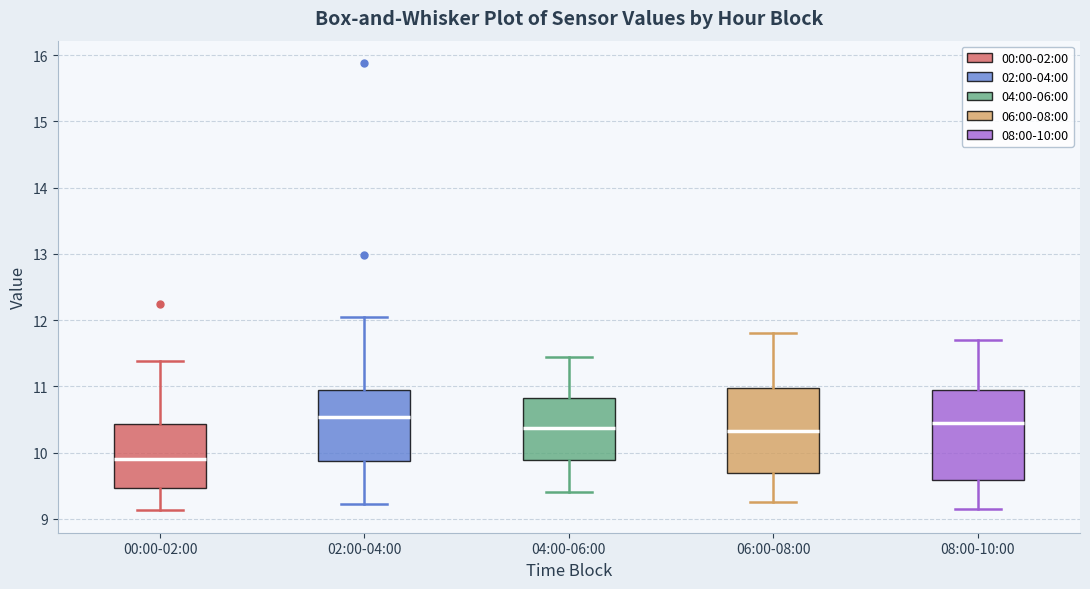

Reading left to right, read every box against the y-axis: the position of its median line, the range the box covers, and the ends of its whiskers. The values are not printed on the chart, so give them approximately, as read against the axis.

00:00-02:00: median 9.9, box 9.5 to 10.4, whiskers 9.1 to 11.4
02:00-04:00: median 10.5, box 9.9 to 11.0, whiskers 9.2 to 12.1
04:00-06:00: median 10.4, box 9.9 to 10.8, whiskers 9.4 to 11.5
06:00-08:00: median 10.3, box 9.7 to 11.0, whiskers 9.3 to 11.8
08:00-10:00: median 10.5, box 9.6 to 11.0, whiskers 9.2 to 11.7